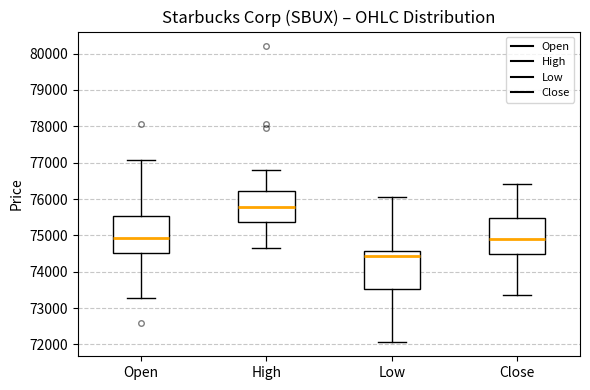

Where does the lower whisker of the box for Close end on the y-axis? The values are not printed on the chart, so give them approximately, as read against the axis.

73400